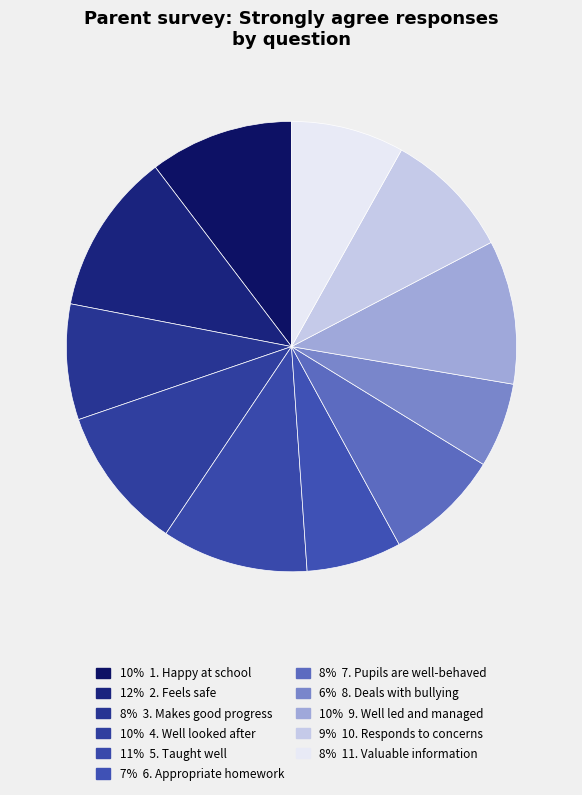

How many segments does this pie chart have?

11